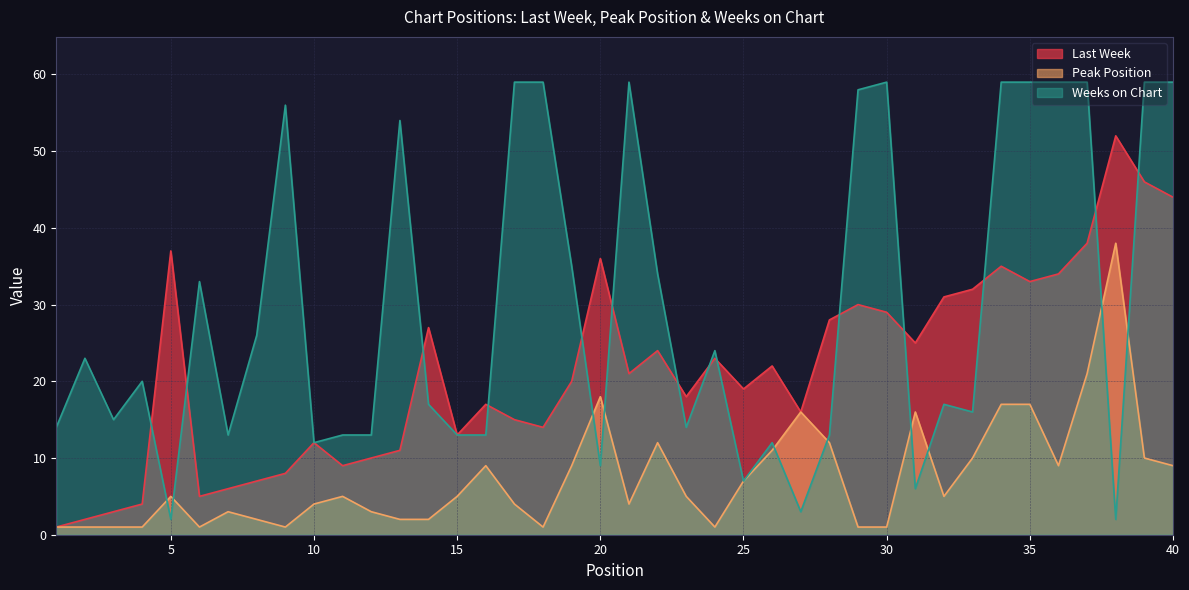

Is it true that Weeks on Chart equals 2 at 38?

True